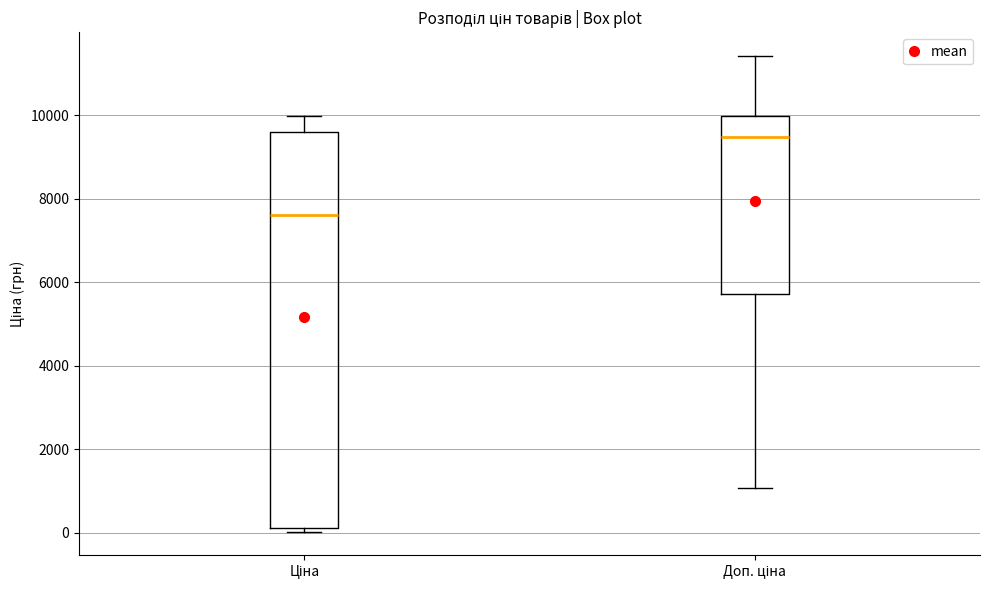

Which box is the tallest, from its lower edge to its upper edge?

Ціна